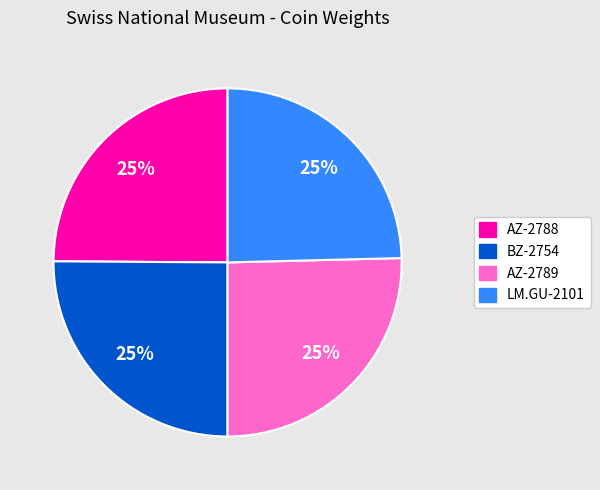

How many slices are in this pie chart?

4